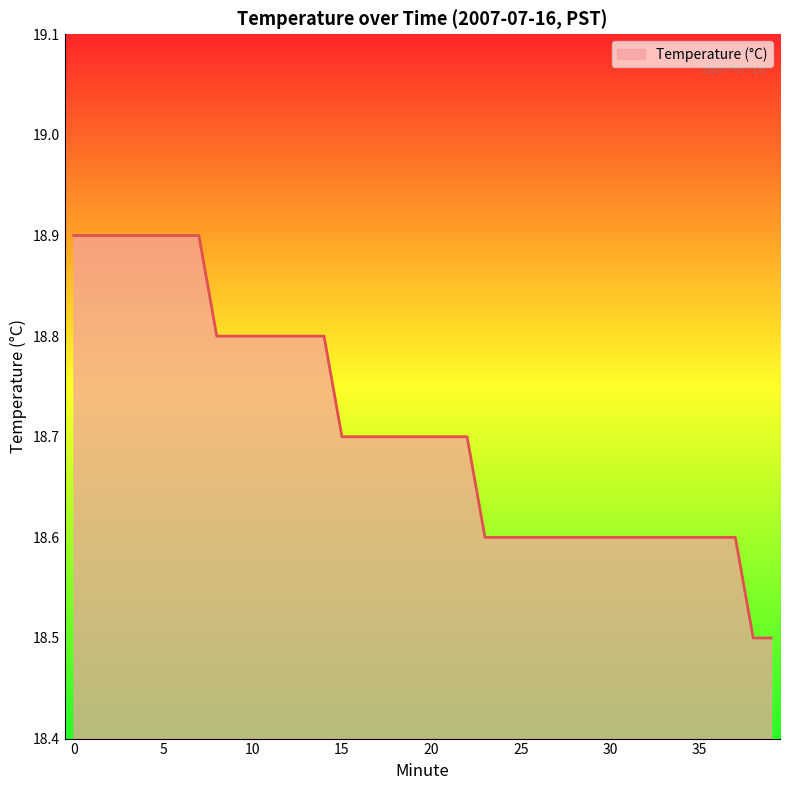

What is the greatest value displayed?

18.9